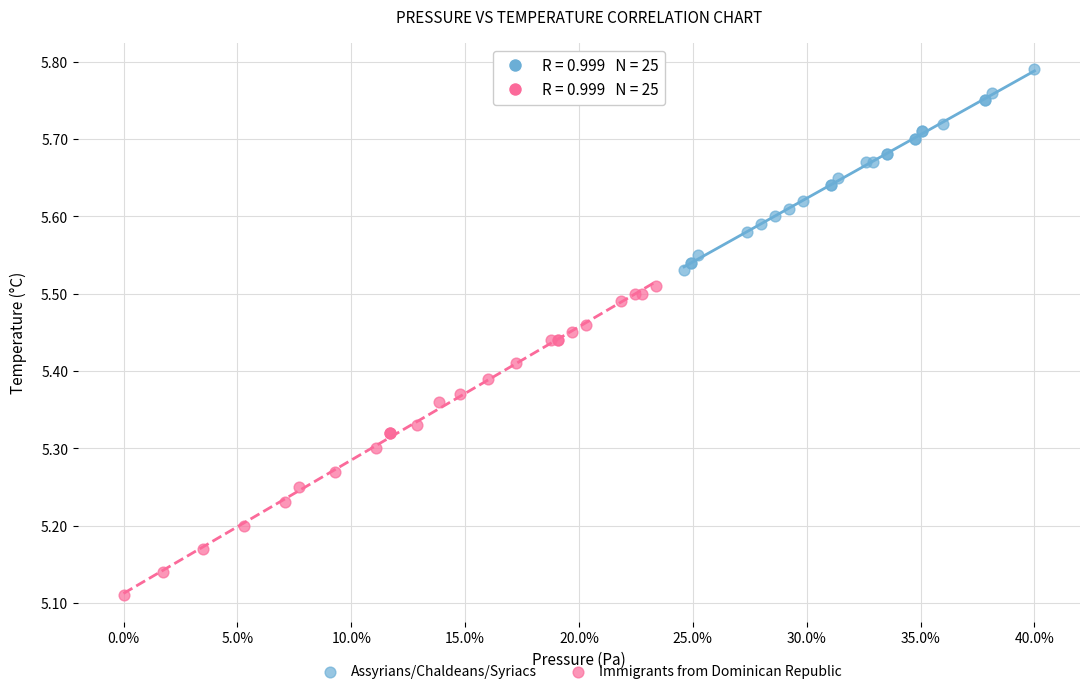

Which series has the largest Y range (max minus min)?

Immigrants from Dominican Republic